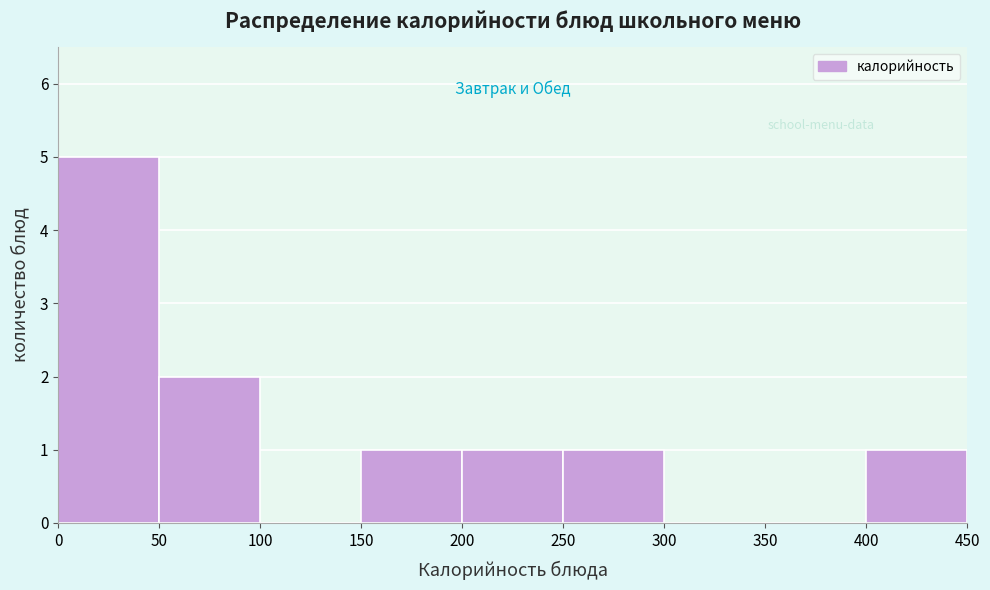

Reading left to right, list every bar in this chart as the range it spans on the x-axis followed by its height. The values are not printed on the chart, so give them approximately, as read against the axis.

0 to 50: 5
50 to 100: 2
100 to 150: 0
150 to 200: 1
200 to 250: 1
250 to 300: 1
300 to 350: 0
350 to 400: 0
400 to 450: 1